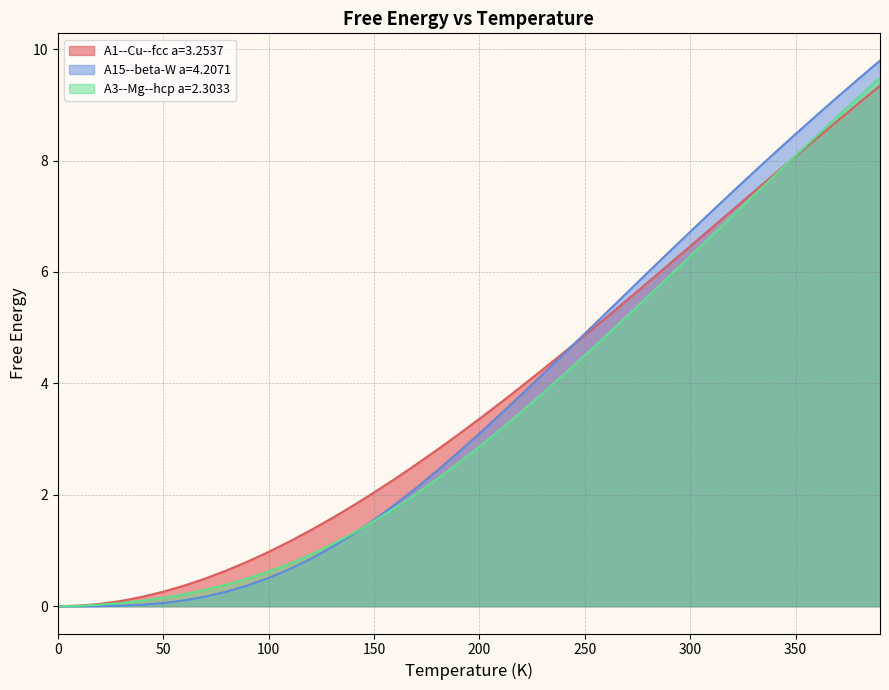

What is the value of the A3--Mg--hcp a=2.3033 point at the 40th from the left?

9.5